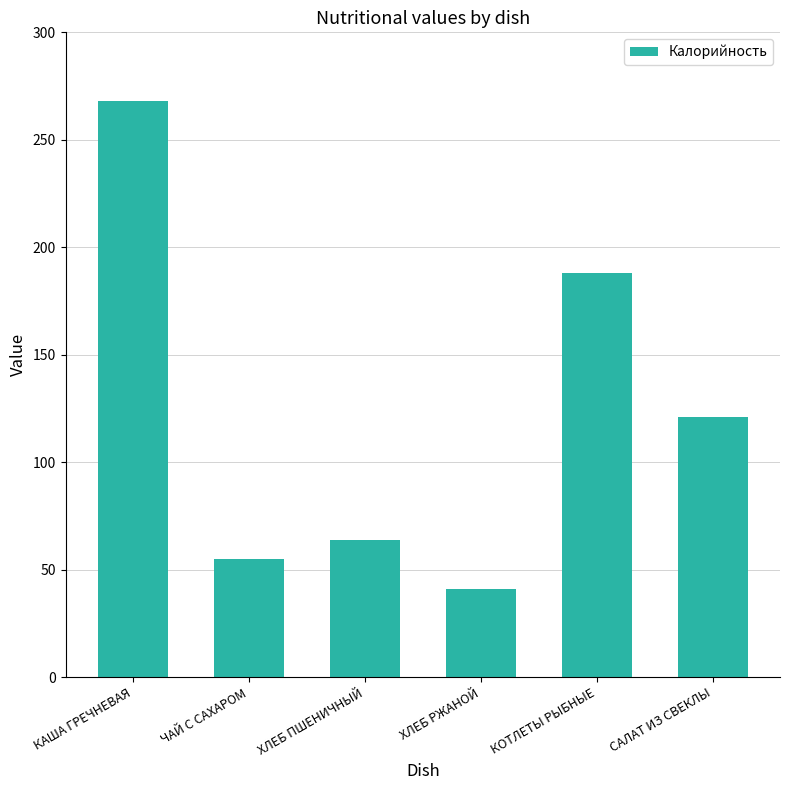

What is the difference between the maximum and second lowest values?

213